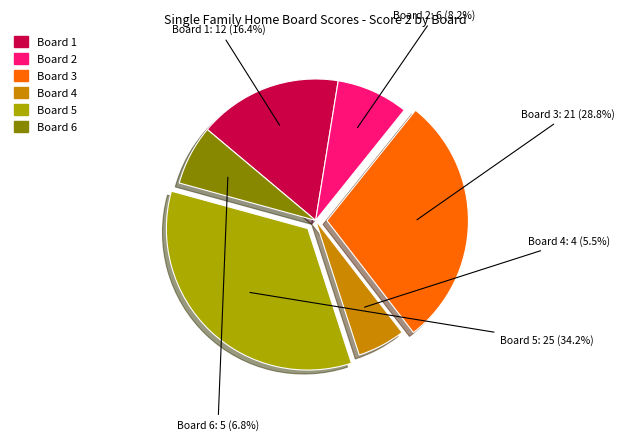

Does any single category account for the majority?

No